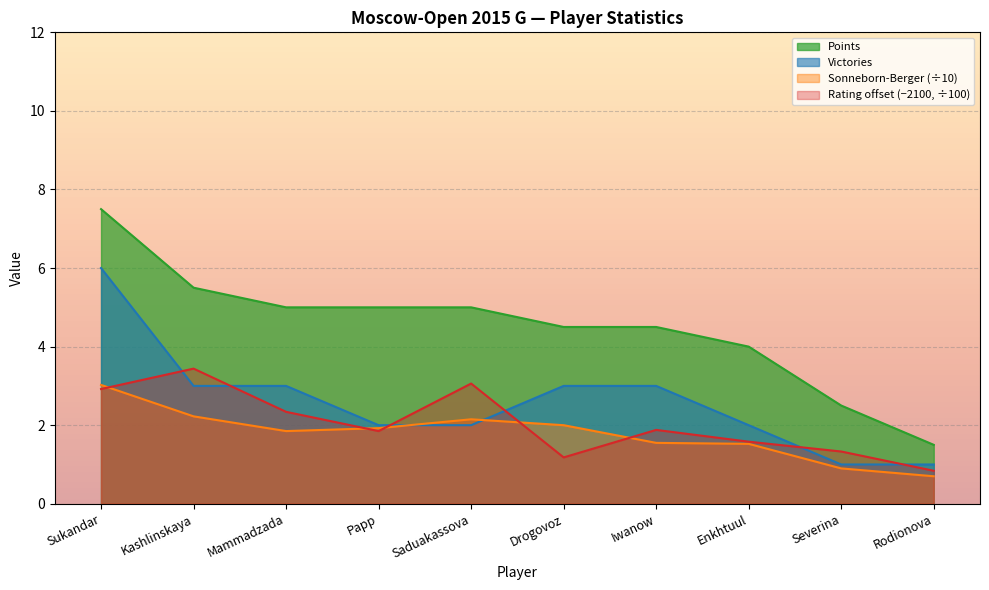

True or false: Points has more than 1 interior local peaks.

False